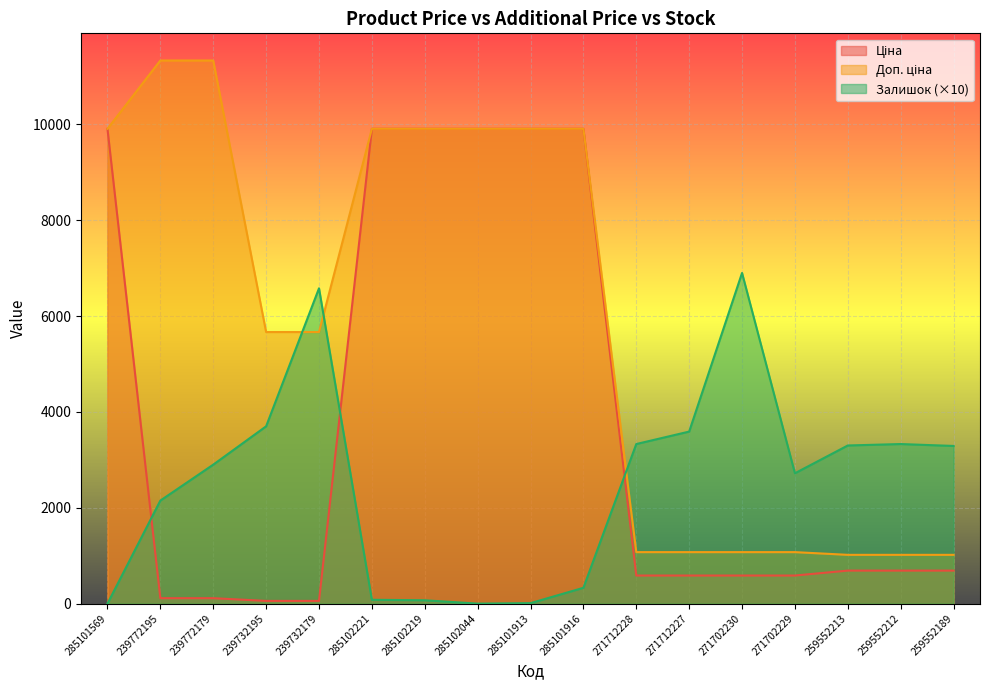

At which label does Залишок first exceed 2900?

239732195